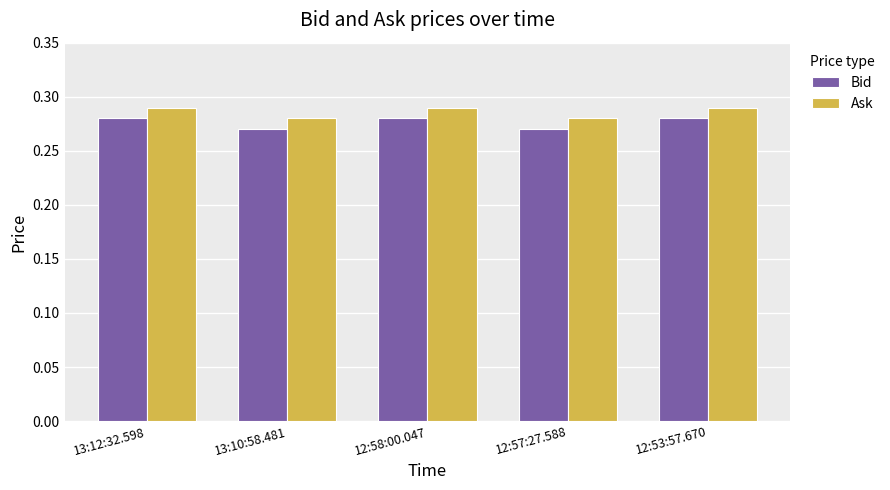

How many bars are there in total?

10